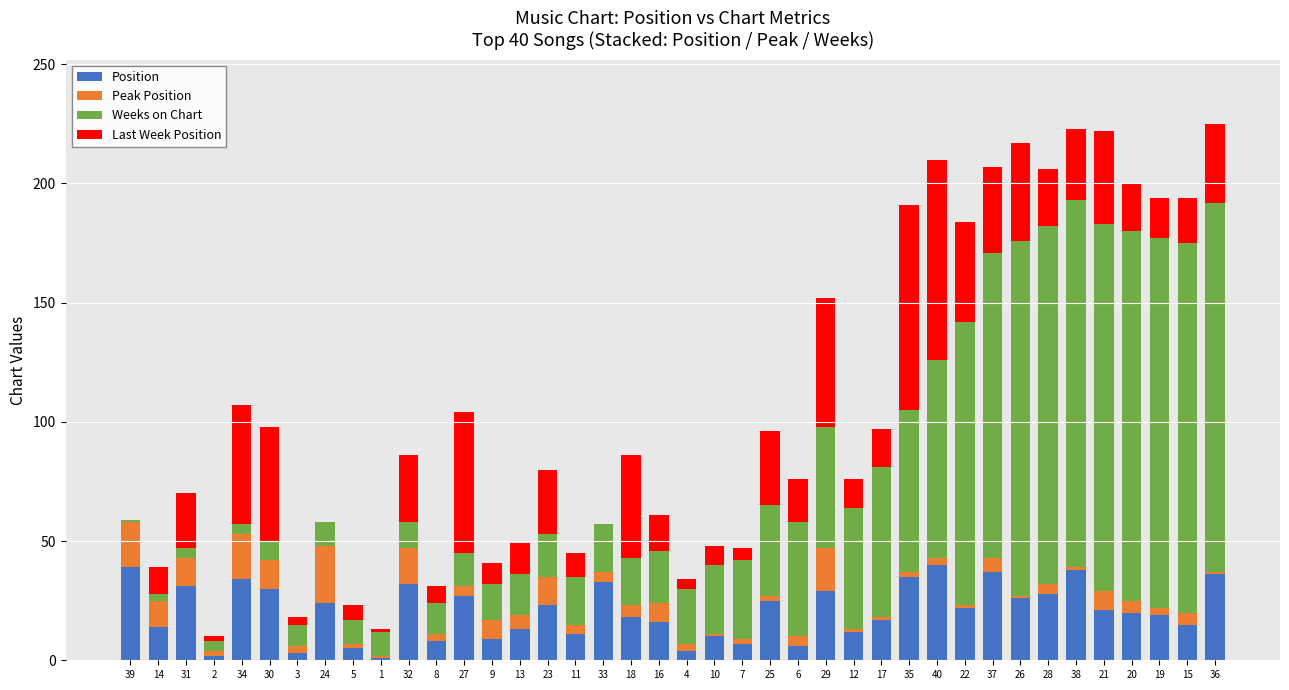

Is it true that Position equals 22 at 22?

True